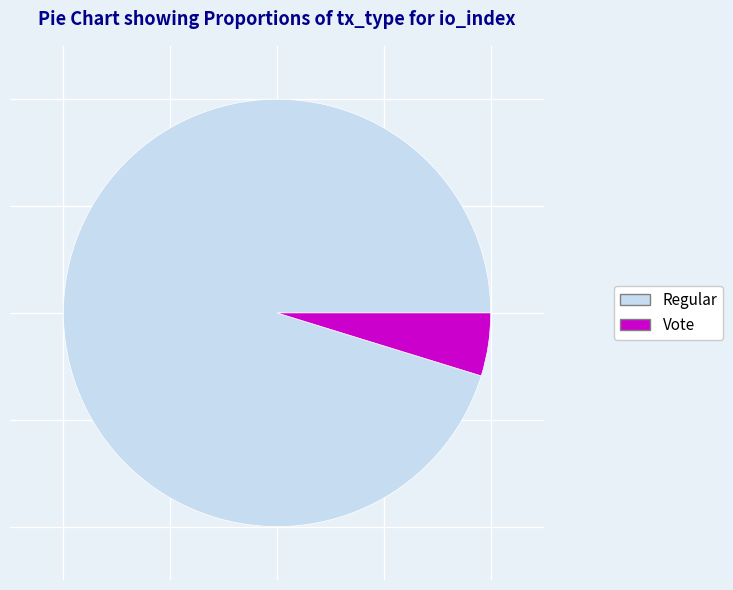

Does any single category account for the majority?

Yes